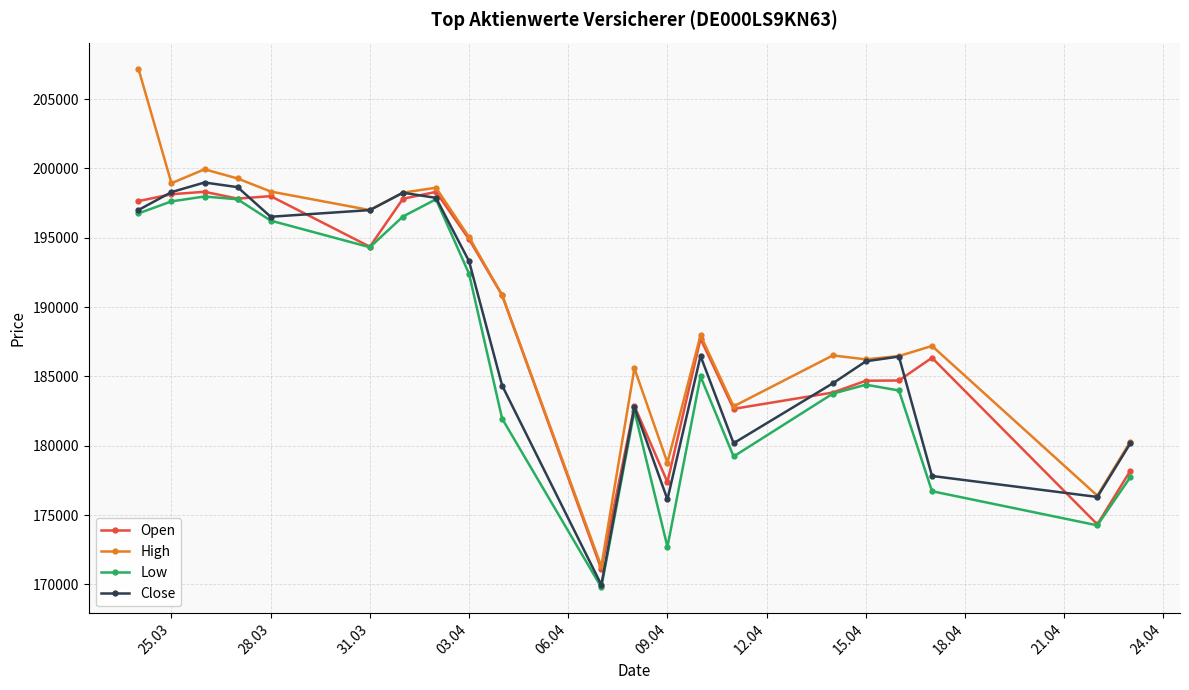

Which series has the widest spread of values?

High